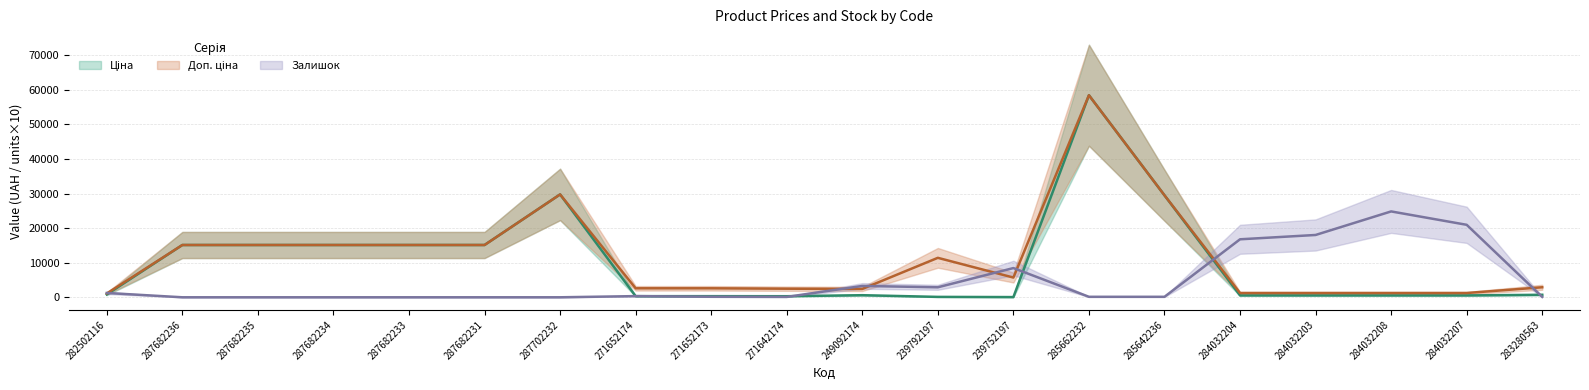

What is the minimum value for Ціна?

57.0